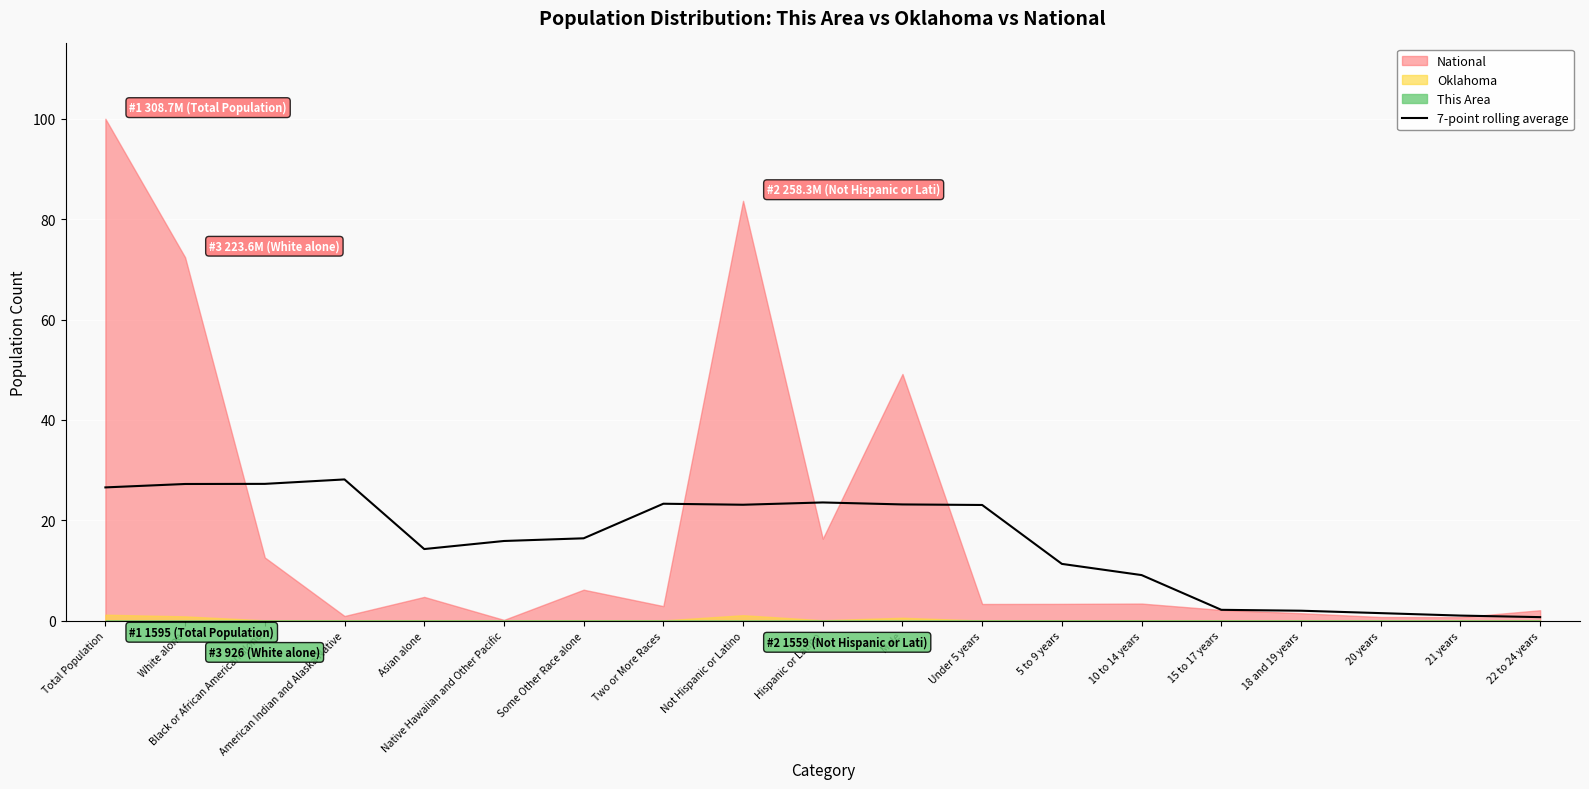

True or false: 7-point rolling average has a value of 16.4 at Some Other Race alone.

True